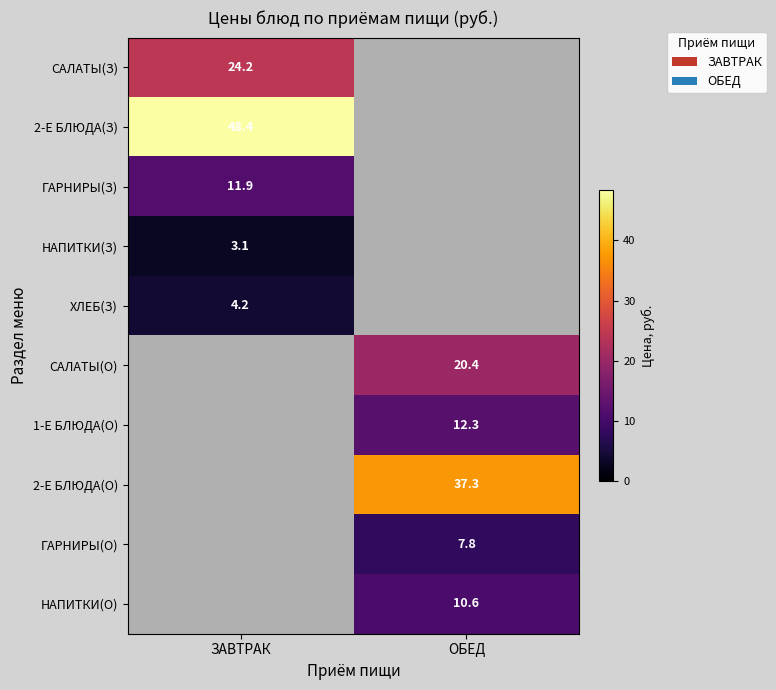

Is it true that 1-Е БЛЮДА(О) equals 16.3 at ОБЕД?

False